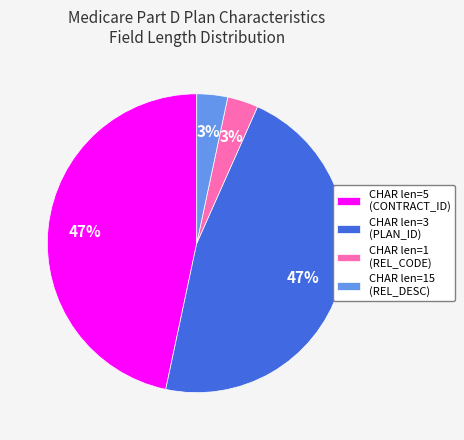

The CHAR len=5 (CONTRACT_ID) slice represents 47% of the pie. True or false?

True